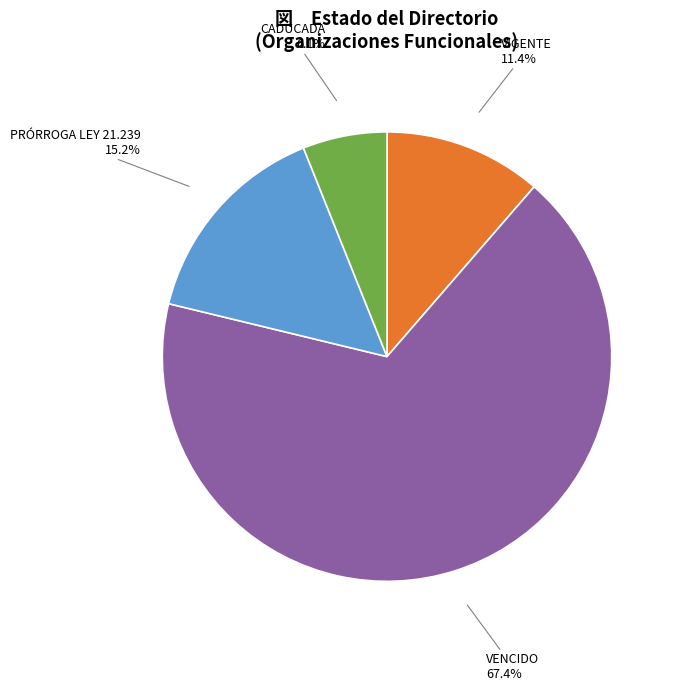

Which category has the smallest portion of the pie?

CADUCADA